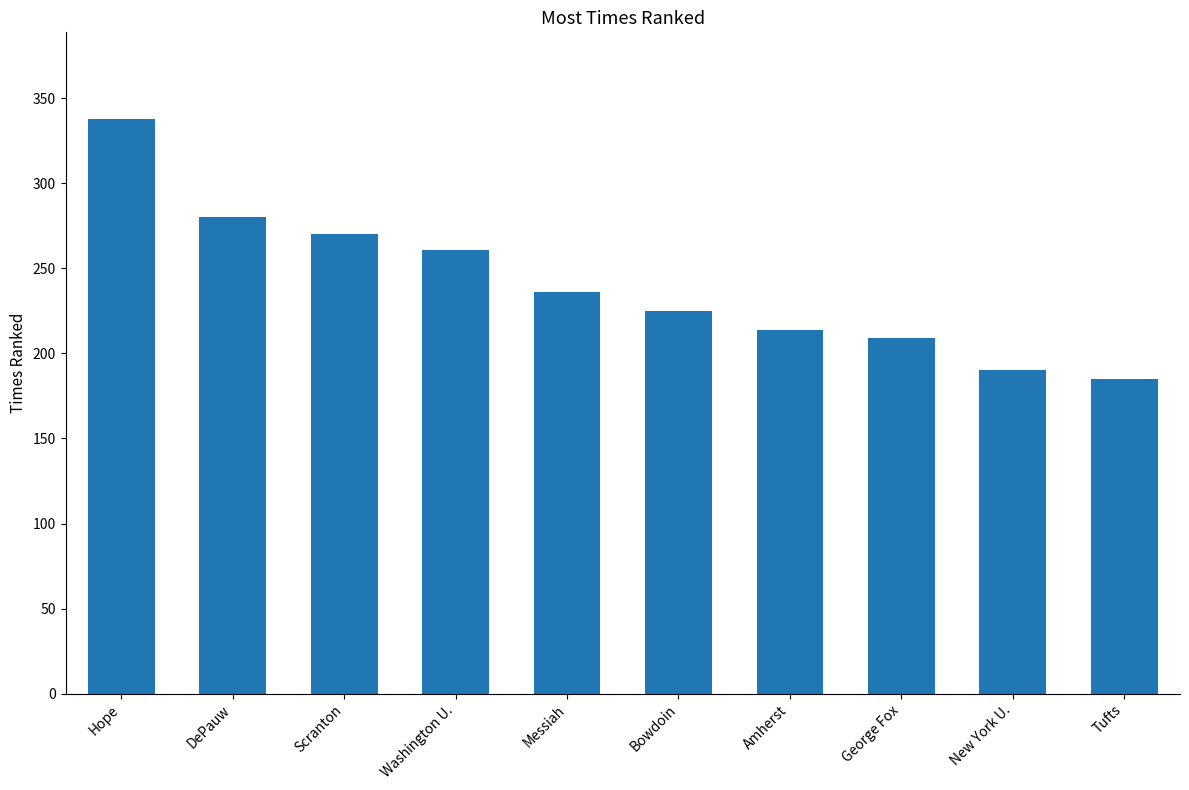

Reading left to right, extract all data points from this chart.

338	280	270	261	236	225	214	209	190	185